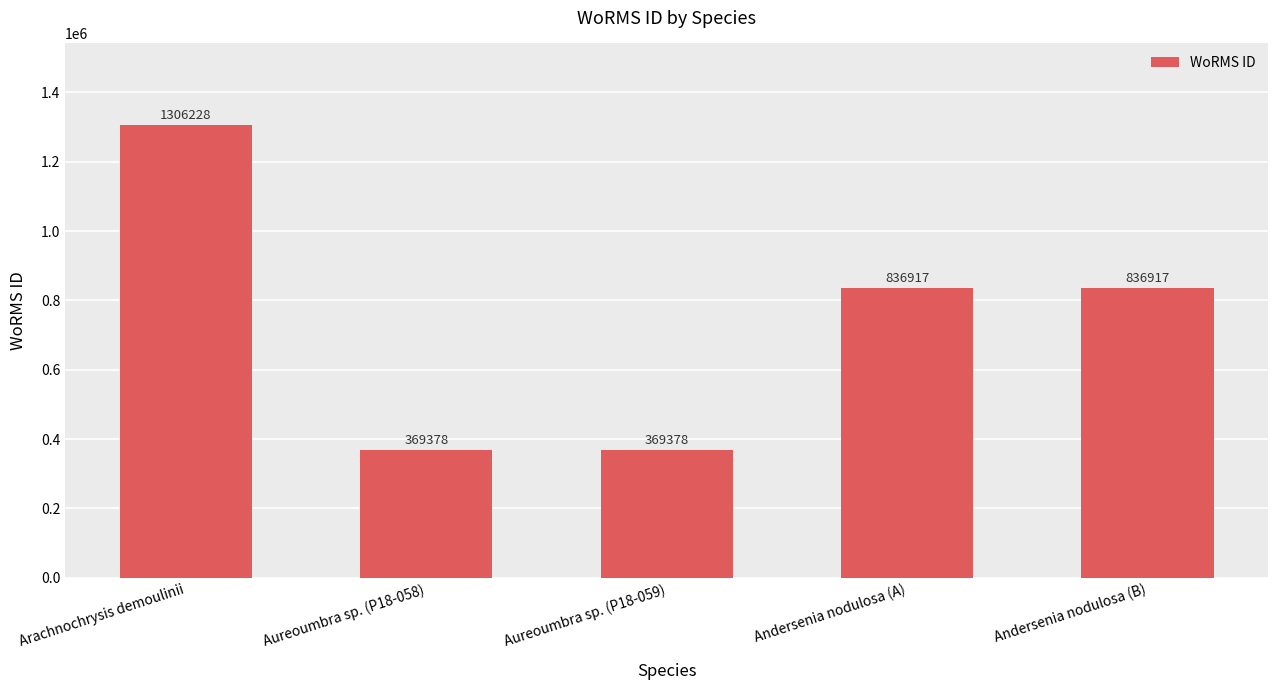

Which has a higher value, Arachnochrysis demoulinii or Aureoumbra sp. (P18-059)?

Arachnochrysis demoulinii